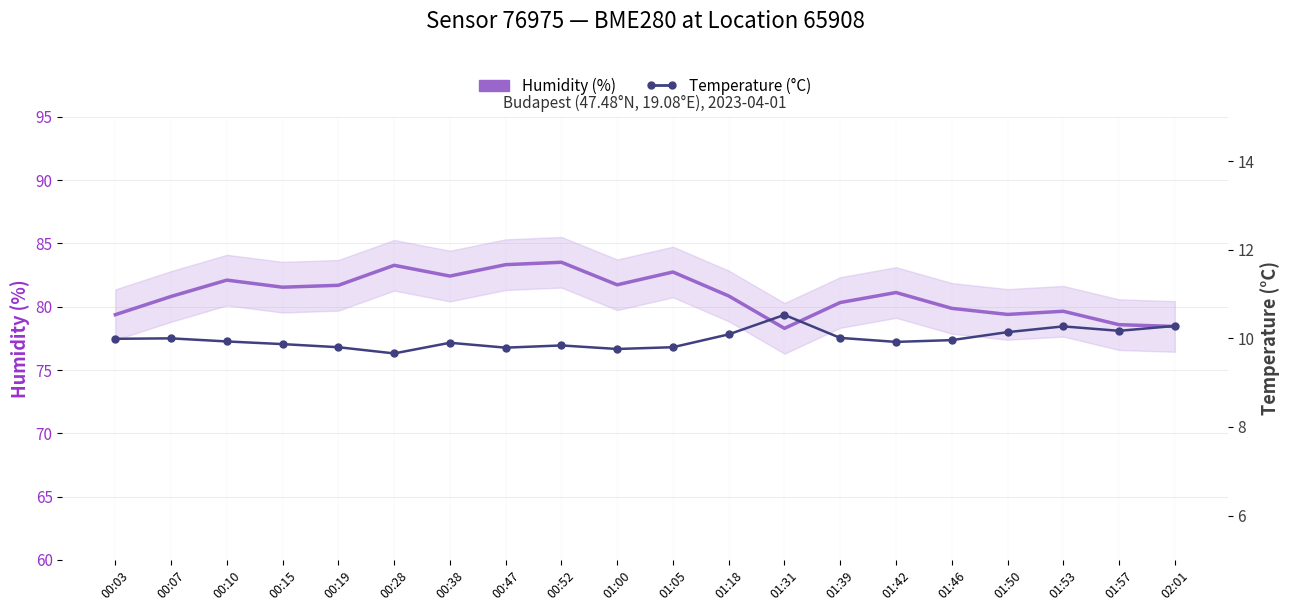

What is the label of the 6th point from the right?

01:42